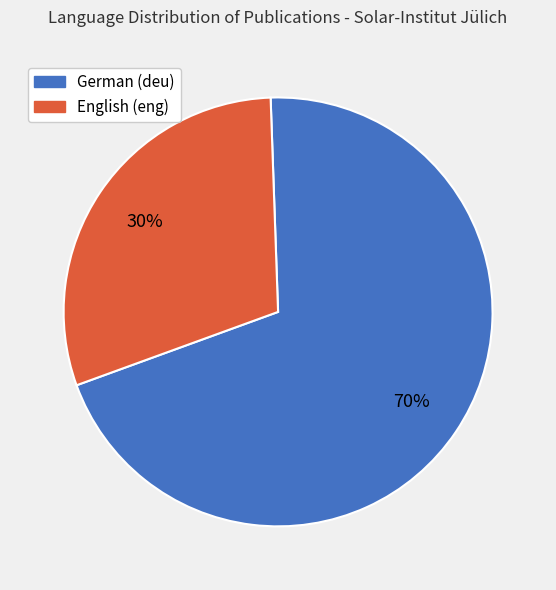

To the nearest percent, what is the difference between the largest and smallest slice percentages?

40%